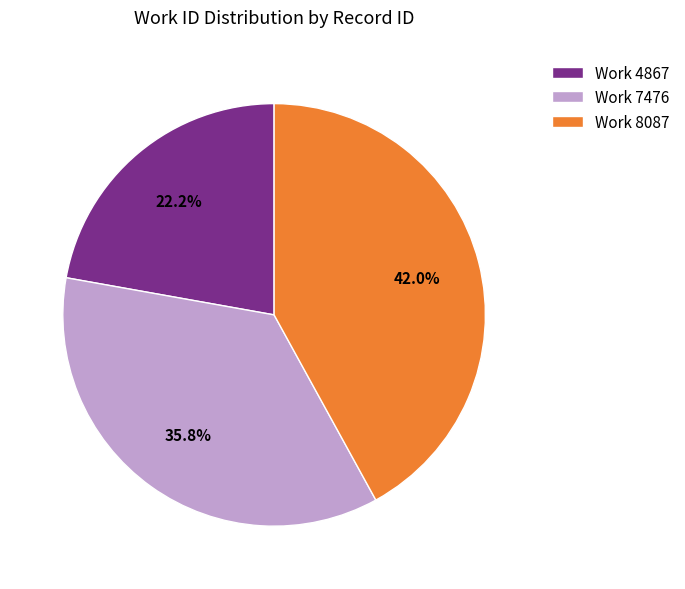

Is there a majority slice in this chart?

No